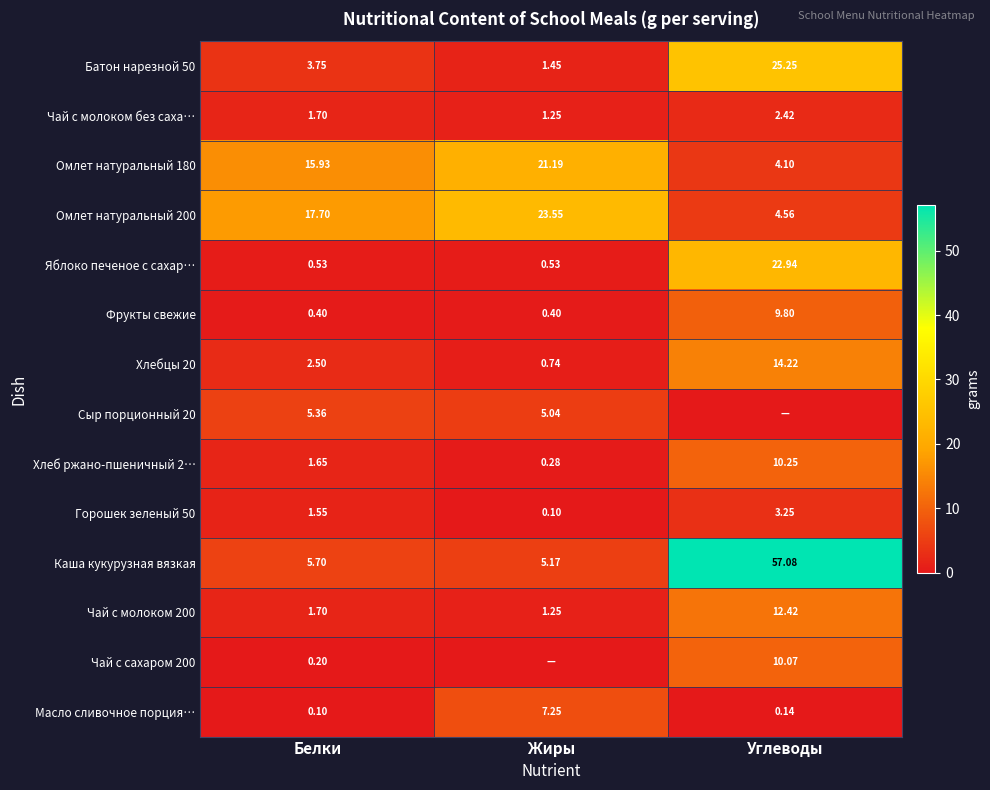

At which label does Горошек зеленый 50 reach its peak?

Углеводы